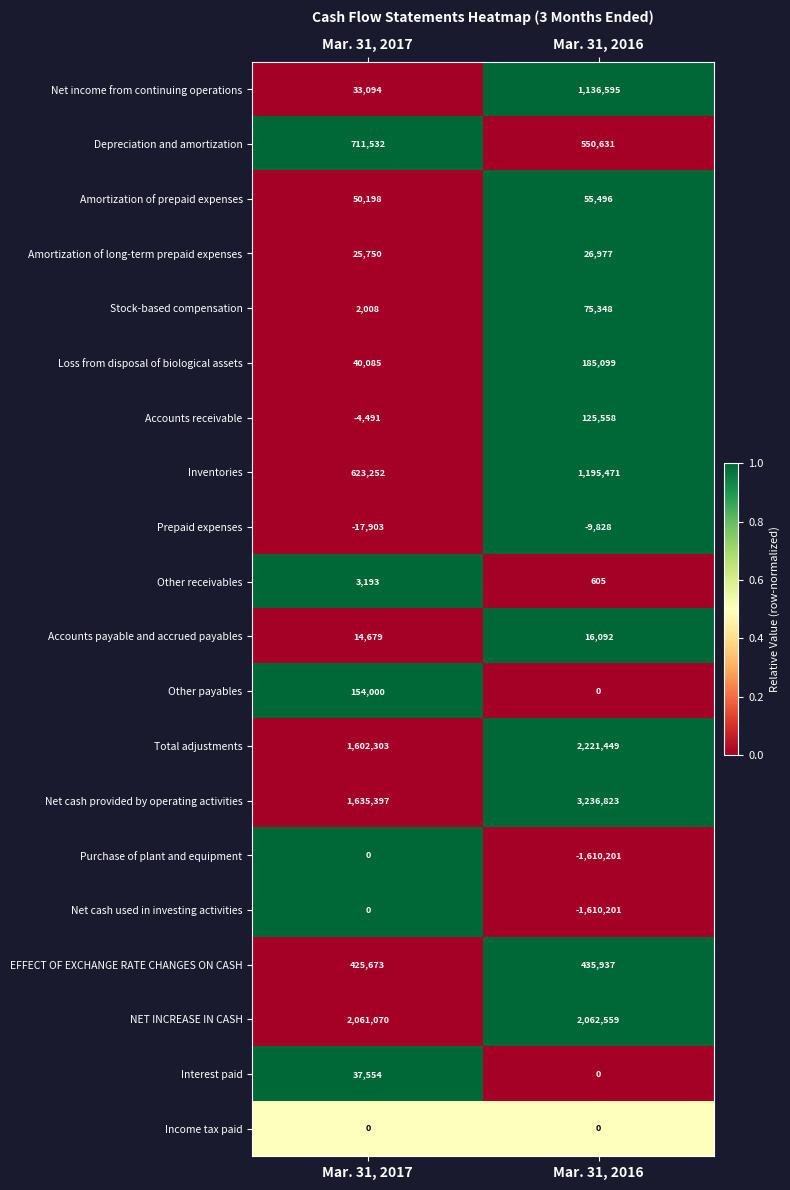

What is the difference between the maximum and minimum values in the Total adjustments series?

619146